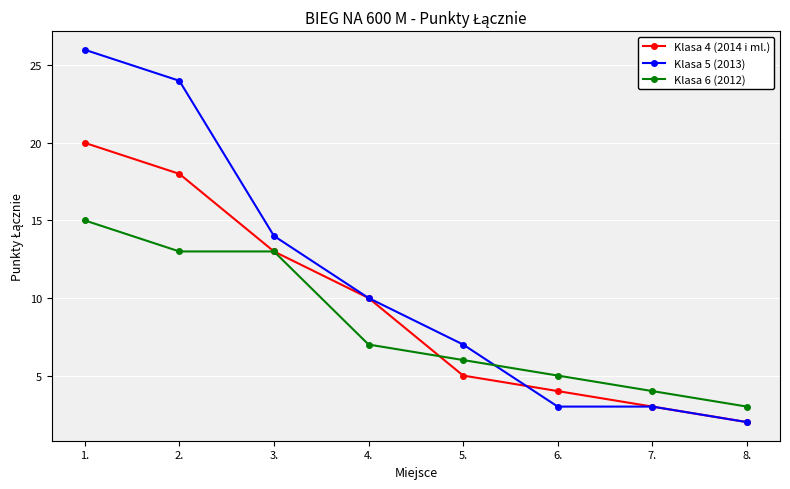

What value does the Klasa 4 (2014 i ml.) series have at 3., to the nearest 5?

15